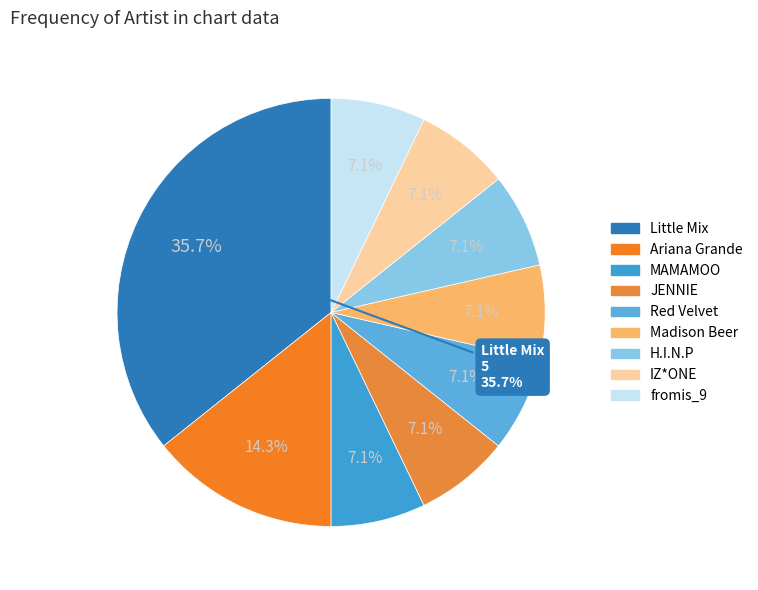

What is the total percentage of Ariana Grande and MAMAMOO?

21.4%